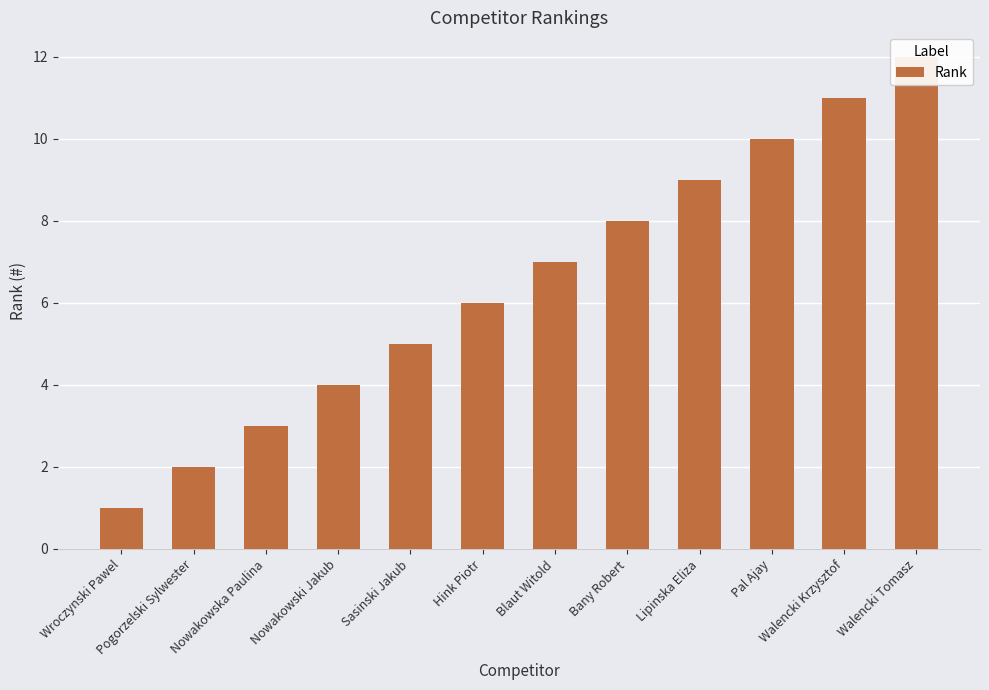

What is the label of the 5th bar from the right?

Bany Robert